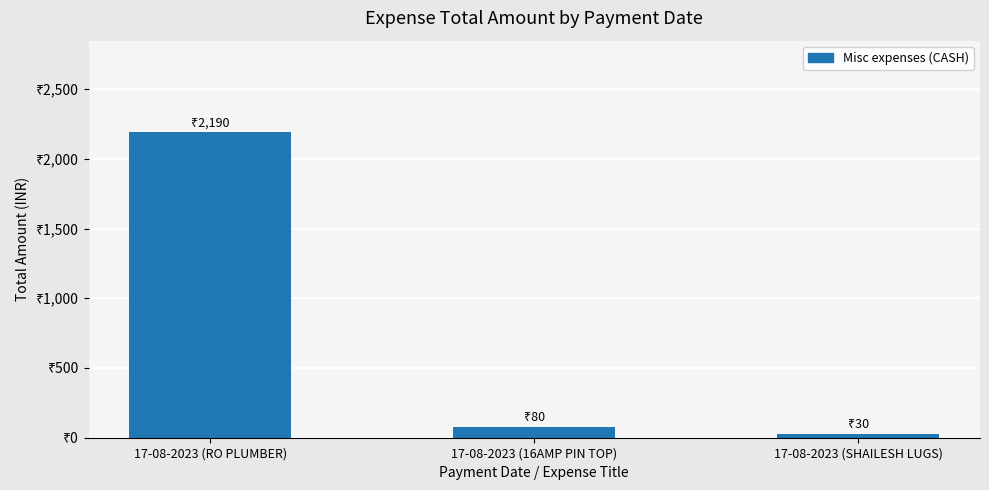

At which label does the data first exceed 80?

17-08-2023 (RO PLUMBER)